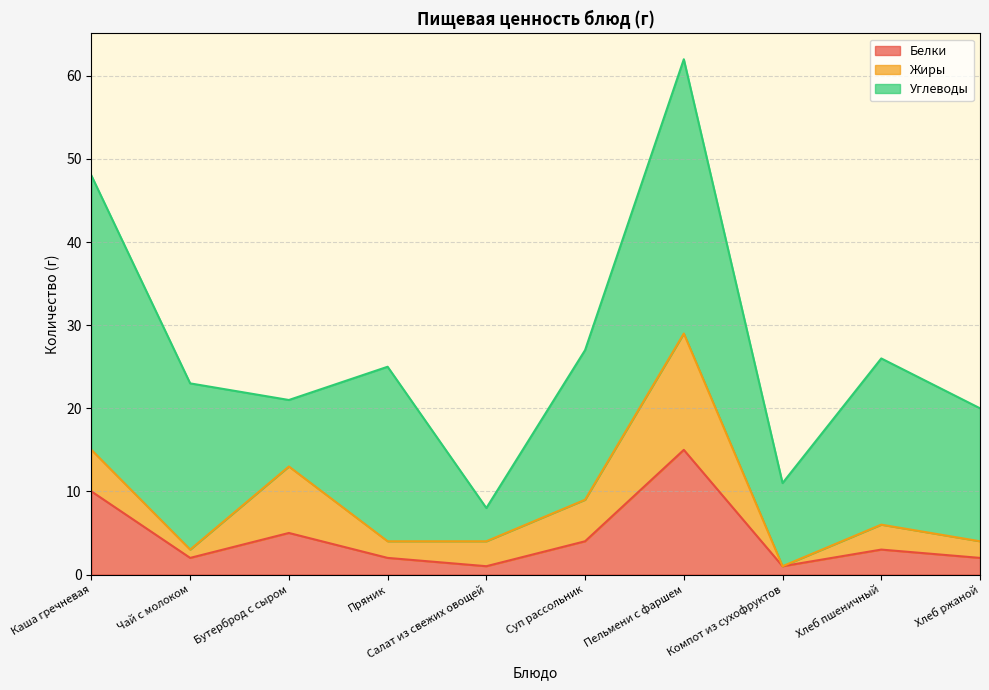

Is it true that Углеводы equals 4 at Салат из свежих овощей?

True